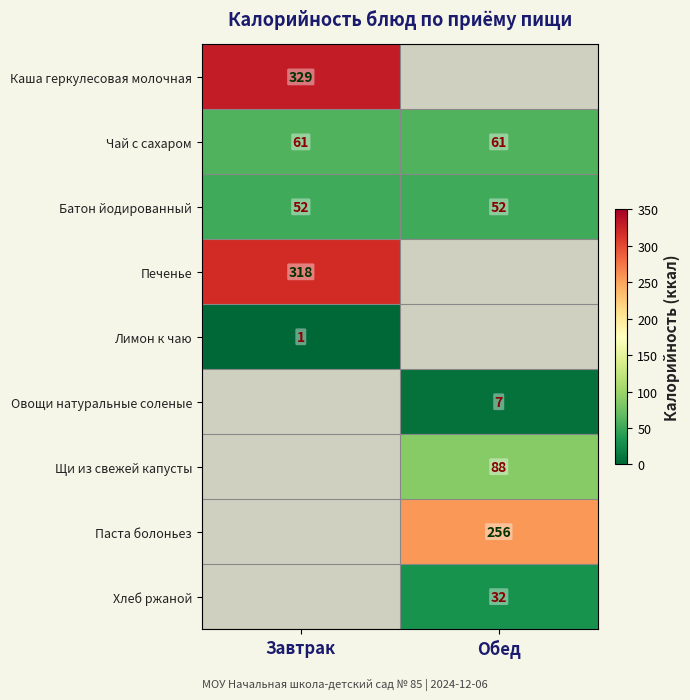

Which category has the lowest value across all series?

Завтрак